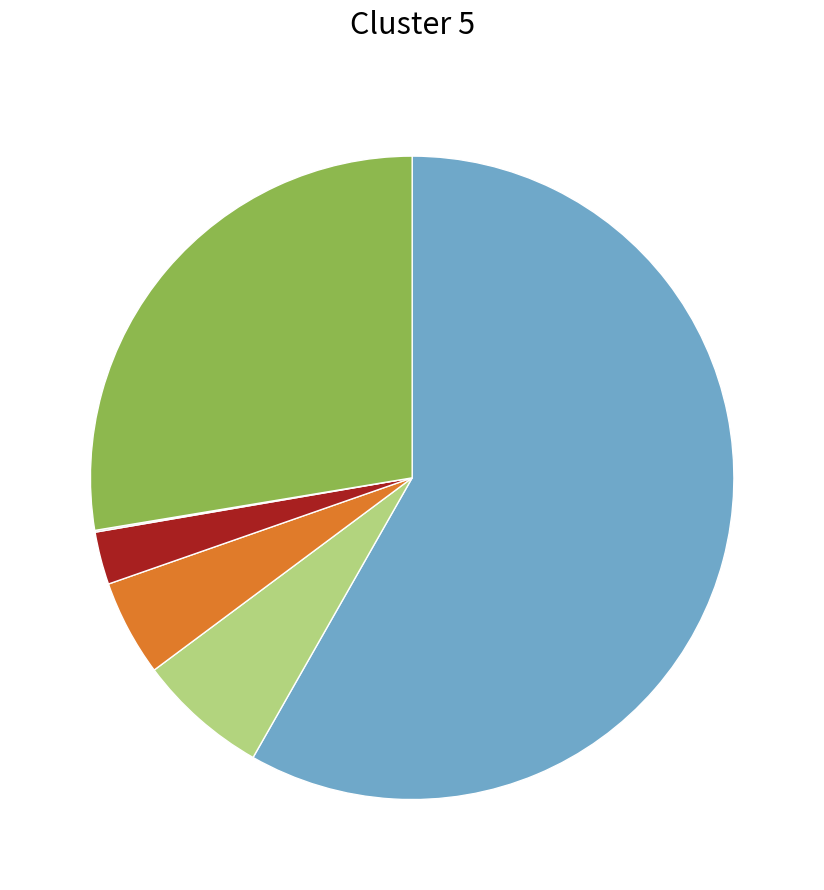

Does any single category account for the majority?

Yes